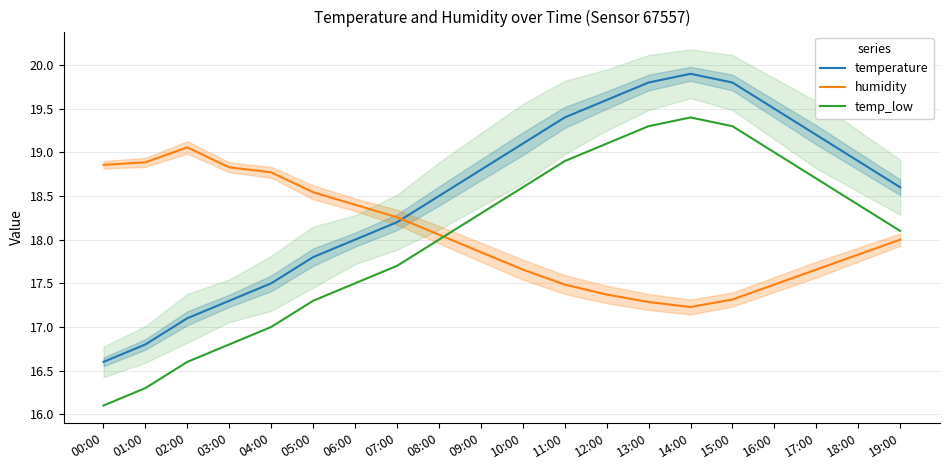

Where is humidity nearest to the value 18?

19:00